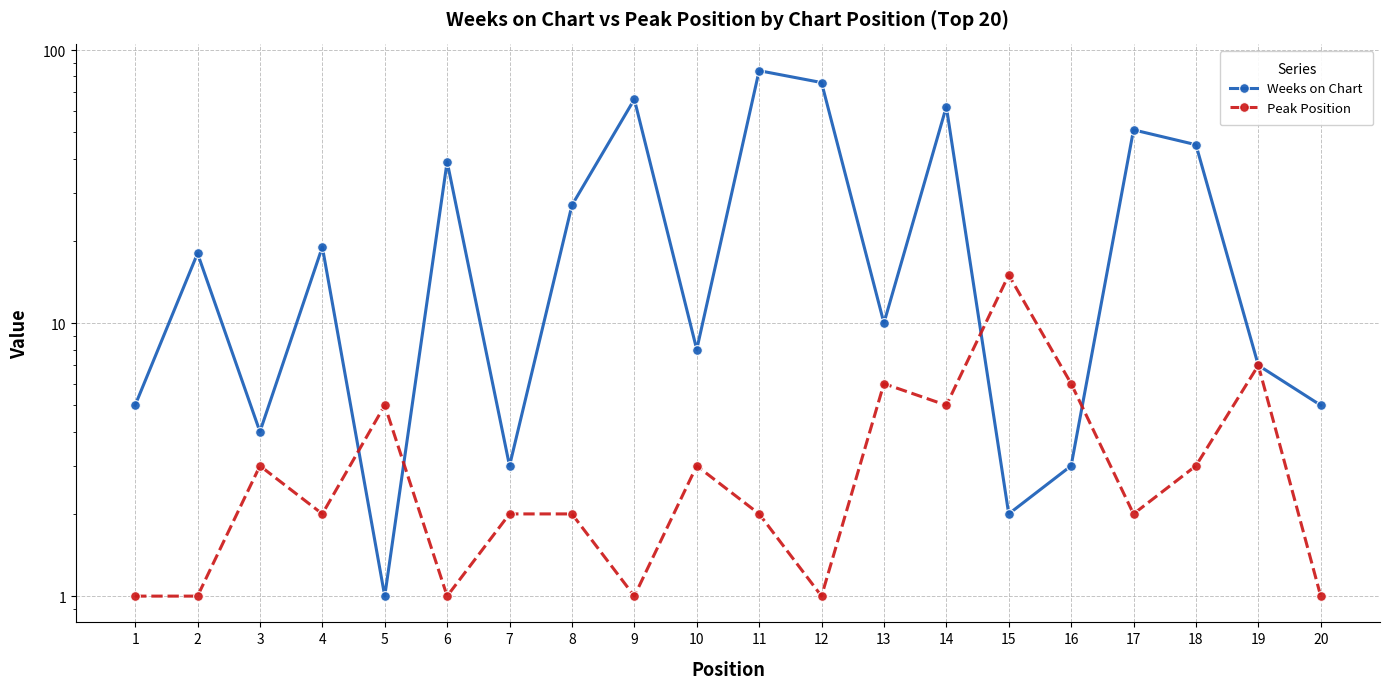

After their last crossing, which series has the higher values: Peak Position or Weeks on Chart?

Weeks on Chart